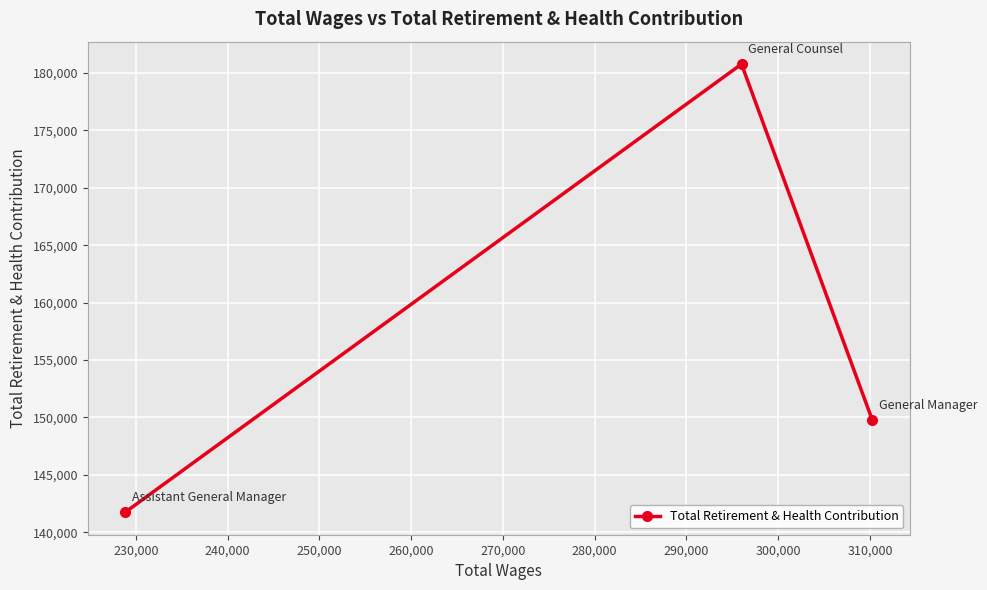

What is the greatest value displayed?

180768